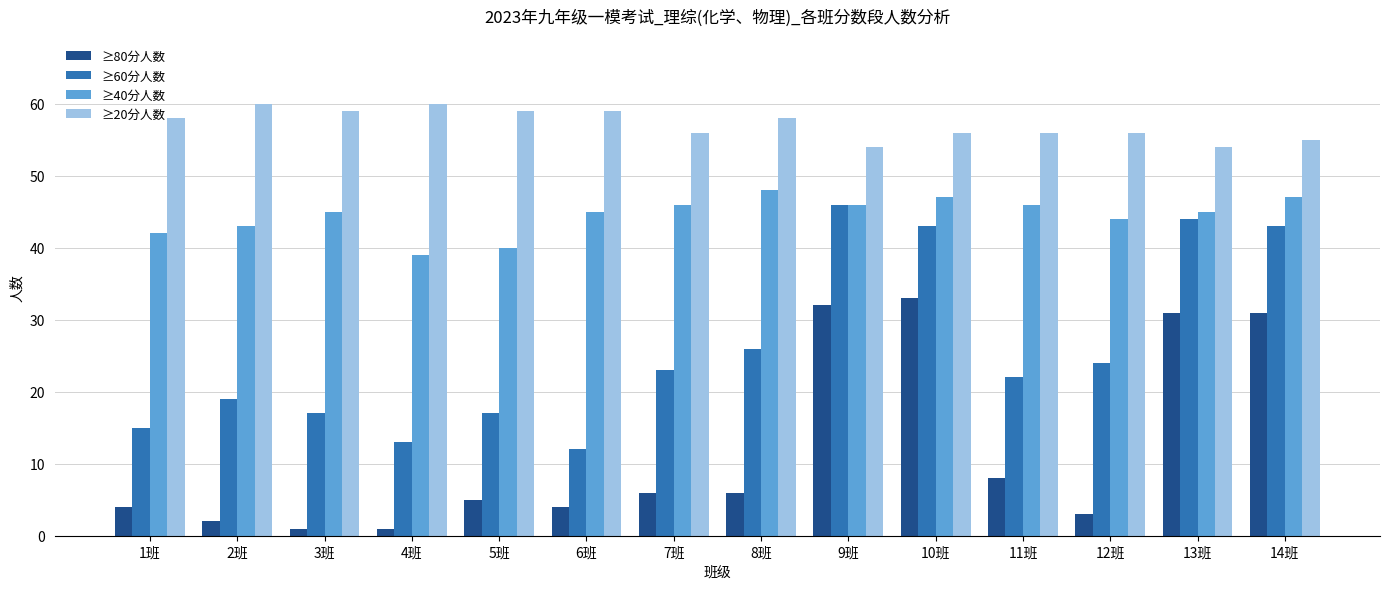

What position from the right is 13班?

2